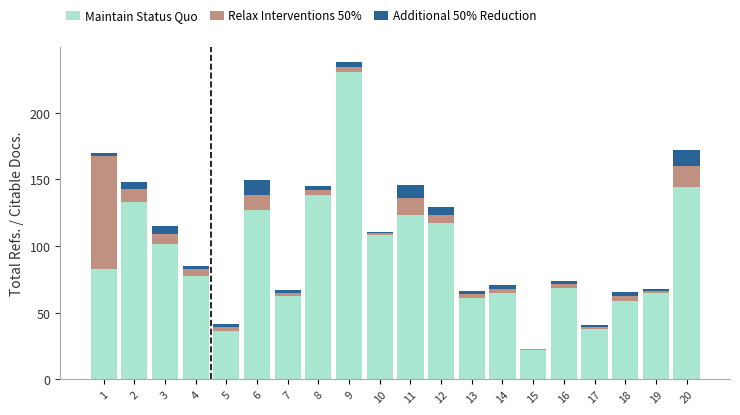

At which category is the sum across all series the highest?

9